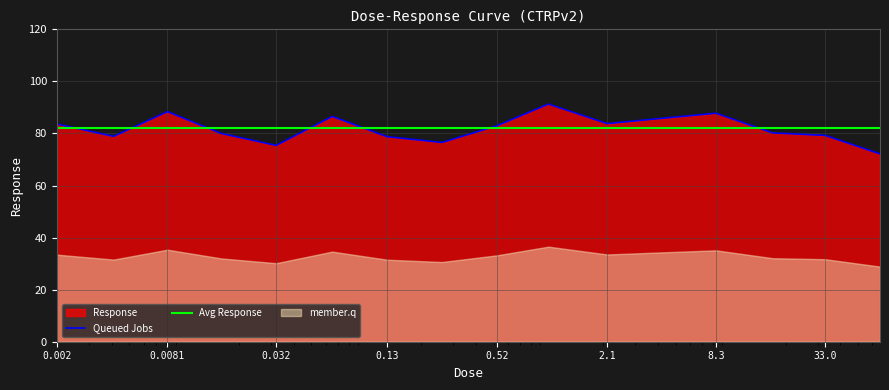

Where is the first local minimum?

0.0041